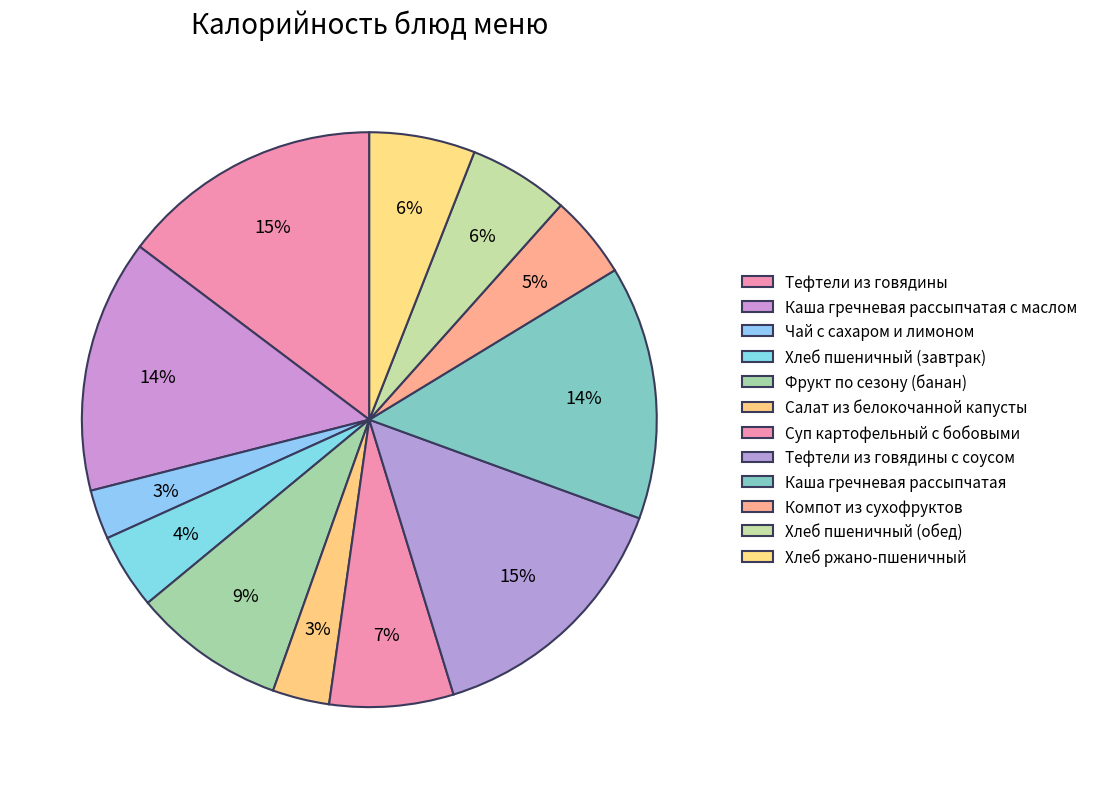

What percentage is the Салат из белокочанной капусты slice, to the nearest percent?

3%